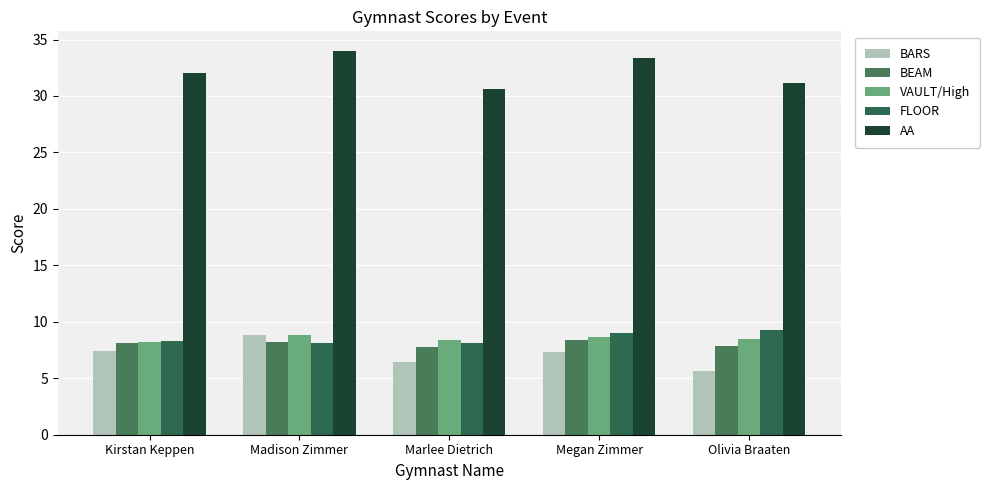

Reading right to left, what are all the values shown in this chart?

BARS: Olivia Braaten=5.7	Megan Zimmer=7.3	Marlee Dietrich=6.5	Madison Zimmer=8.8	Kirstan Keppen=7.4
BEAM: Olivia Braaten=7.8	Megan Zimmer=8.4	Marlee Dietrich=7.8	Madison Zimmer=8.2	Kirstan Keppen=8.2
VAULT/High: Olivia Braaten=8.4	Megan Zimmer=8.6	Marlee Dietrich=8.3	Madison Zimmer=8.8	Kirstan Keppen=8.2
FLOOR: Olivia Braaten=9.2	Megan Zimmer=9.0	Marlee Dietrich=8.1	Madison Zimmer=8.2	Kirstan Keppen=8.3
AA: Olivia Braaten=31.2	Megan Zimmer=33.3	Marlee Dietrich=30.6	Madison Zimmer=34.0	Kirstan Keppen=32.0